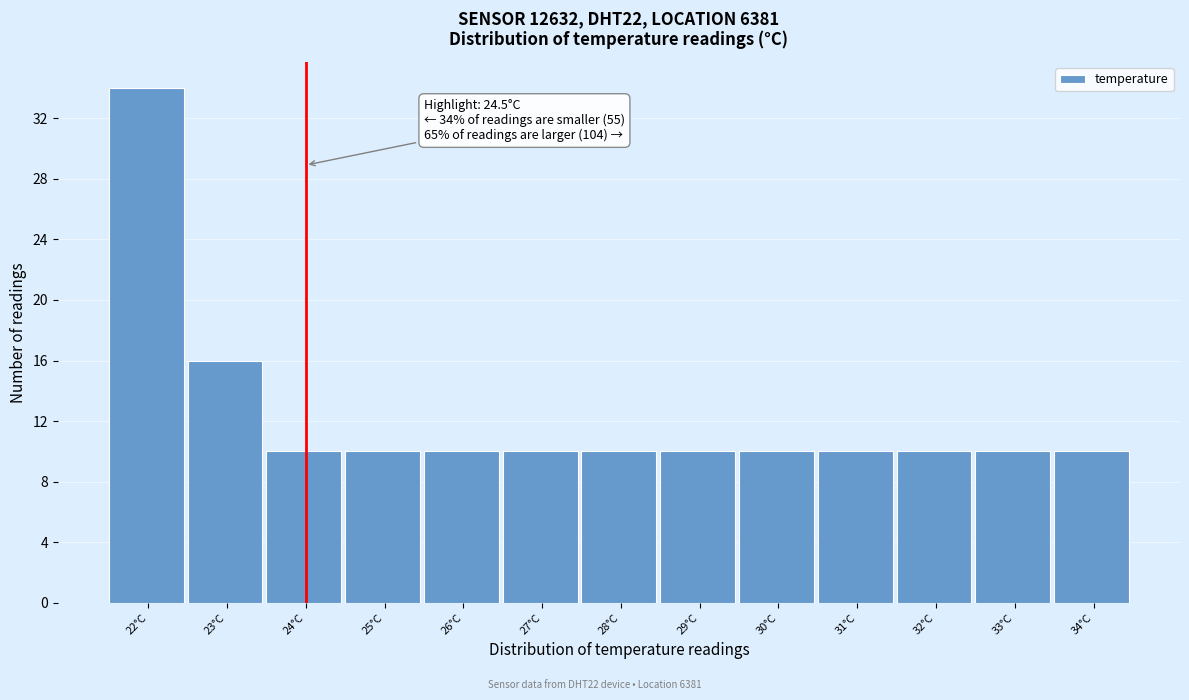

Reading left to right, list all the values displayed in this chart.

34	16	10	10	10	10	10	10	10	10	10	10	10